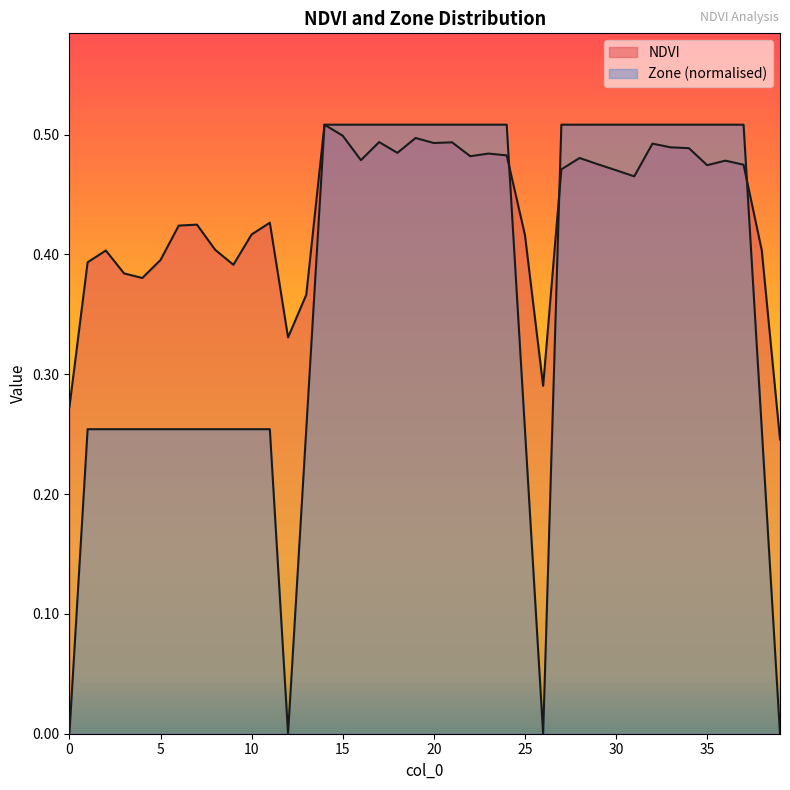

The value of Zone at 20 is 0.8. True or false?

False